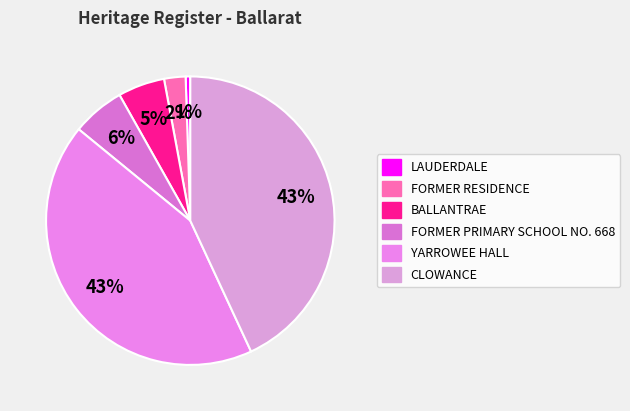

Count the number of slices in the pie.

6